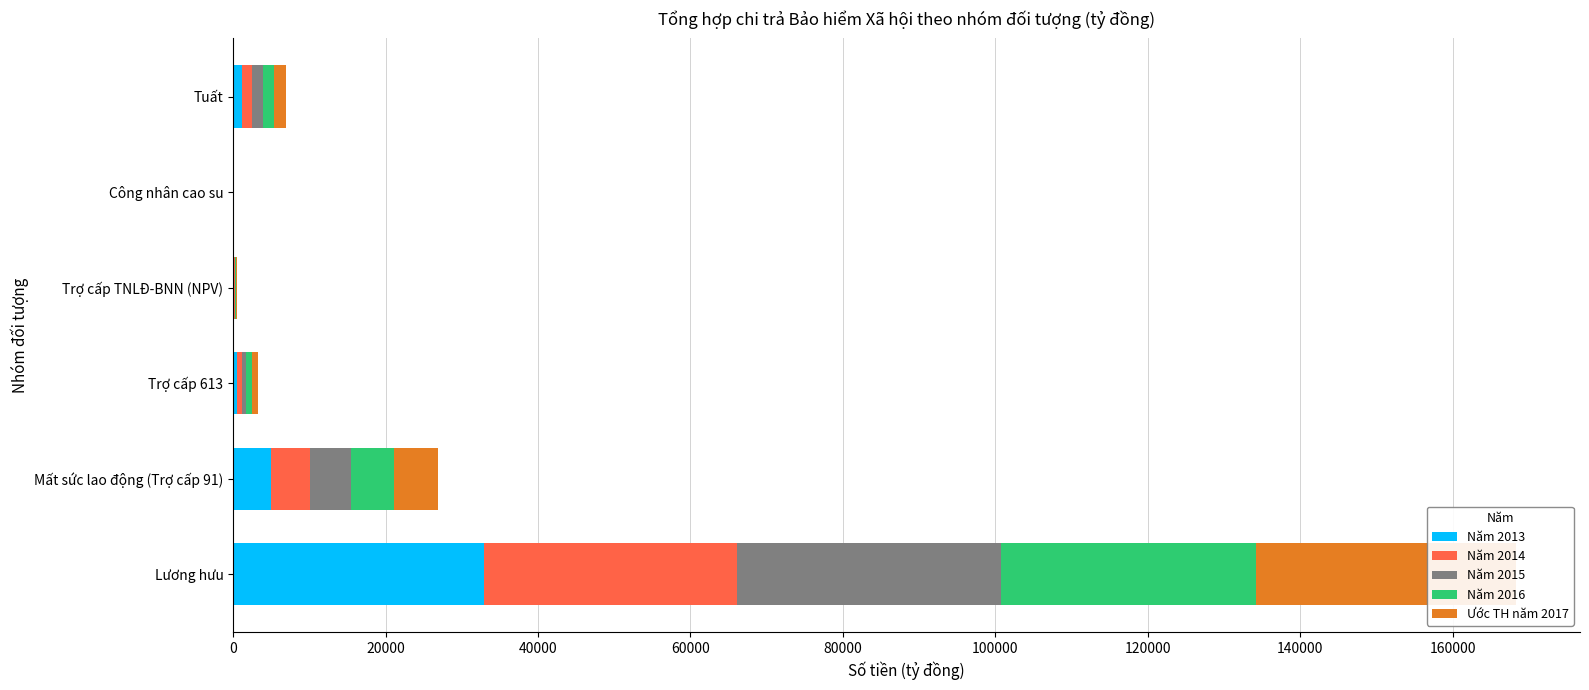

The Năm 2015 series shows 3266 at Mất sức lao động (Trợ cấp 91). True or false?

False